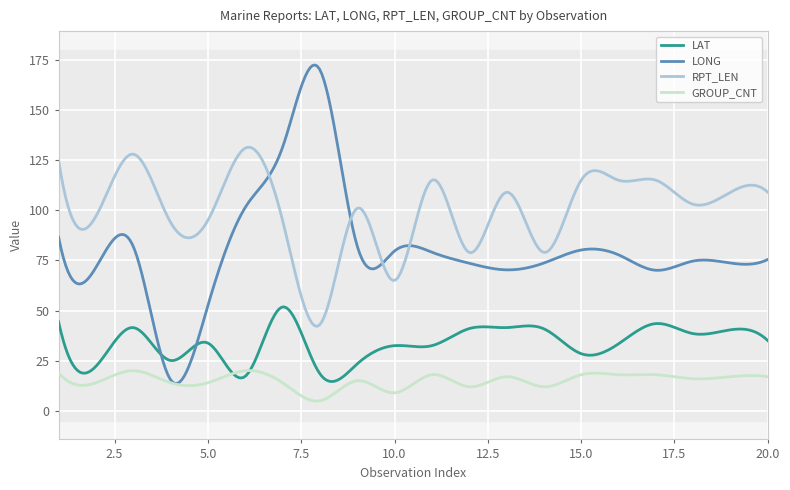

How many interior local peaks does the LAT series have?

6